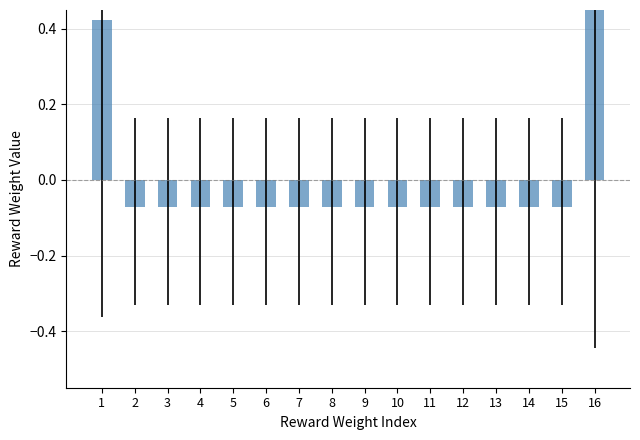

The chart shows a value of -0.0 at 15. True or false?

False